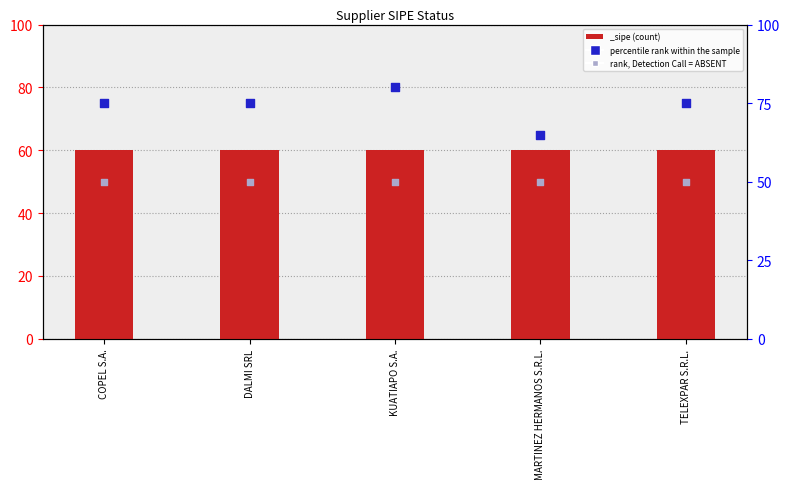

Which series has the widest spread of Y values?

percentile rank within the sample